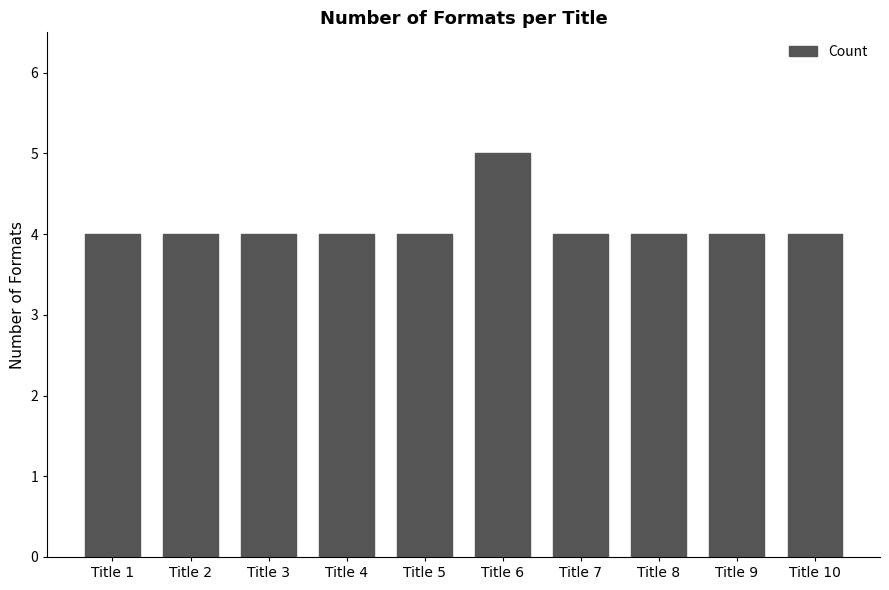

What value does the data have at Title 6?

5